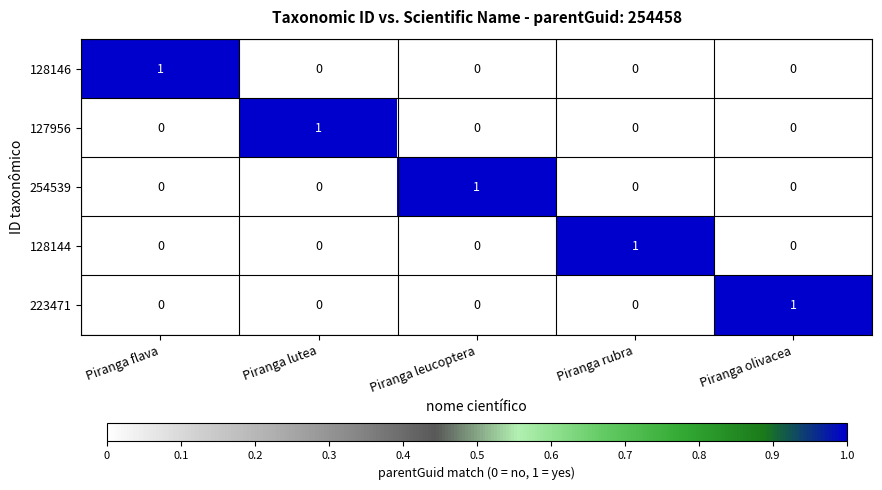

Which category has the highest value in the 127956 series?

Piranga lutea